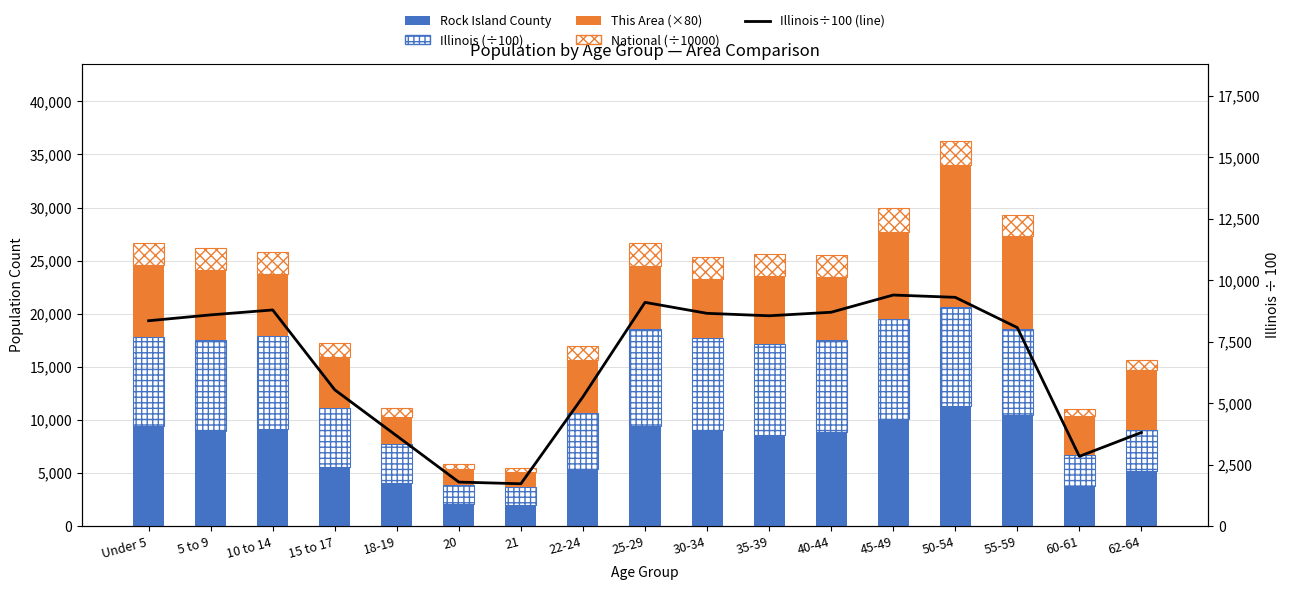

At how many categories does at least one series exceed 13323?

1